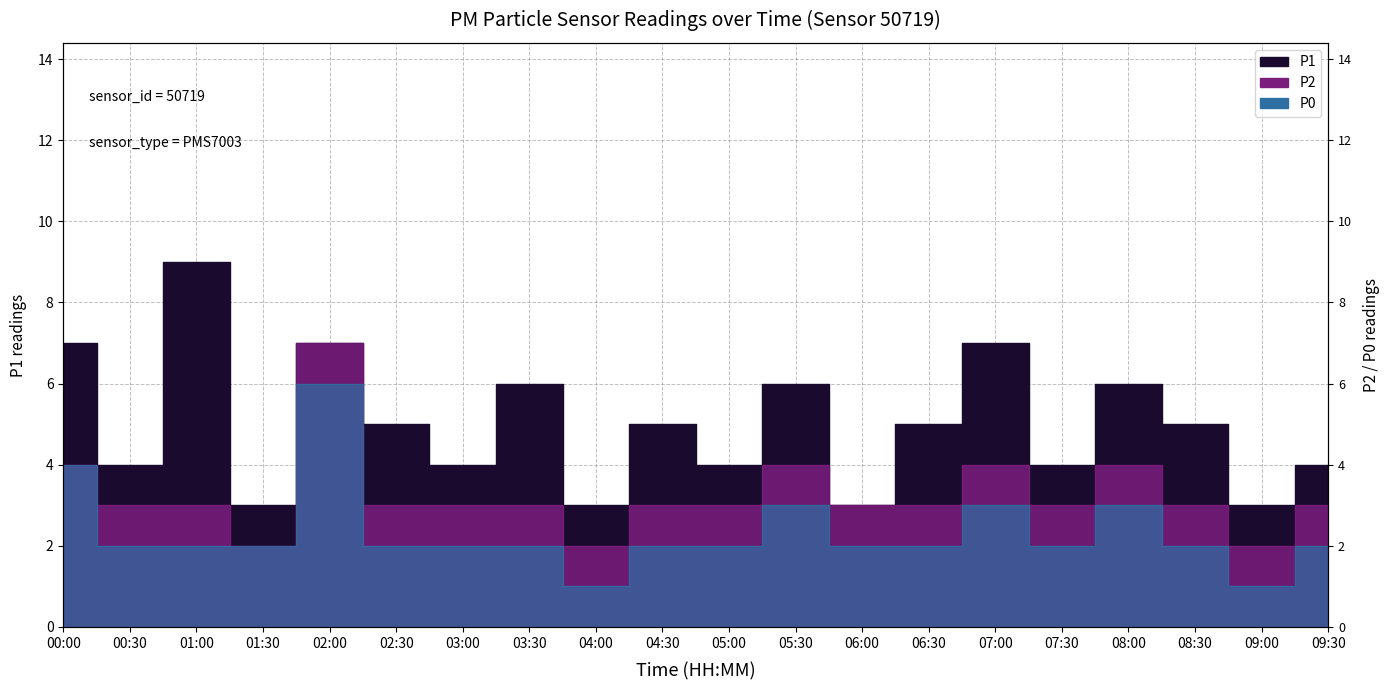

True or false: P2 has a value of 4 at 07:00.

True